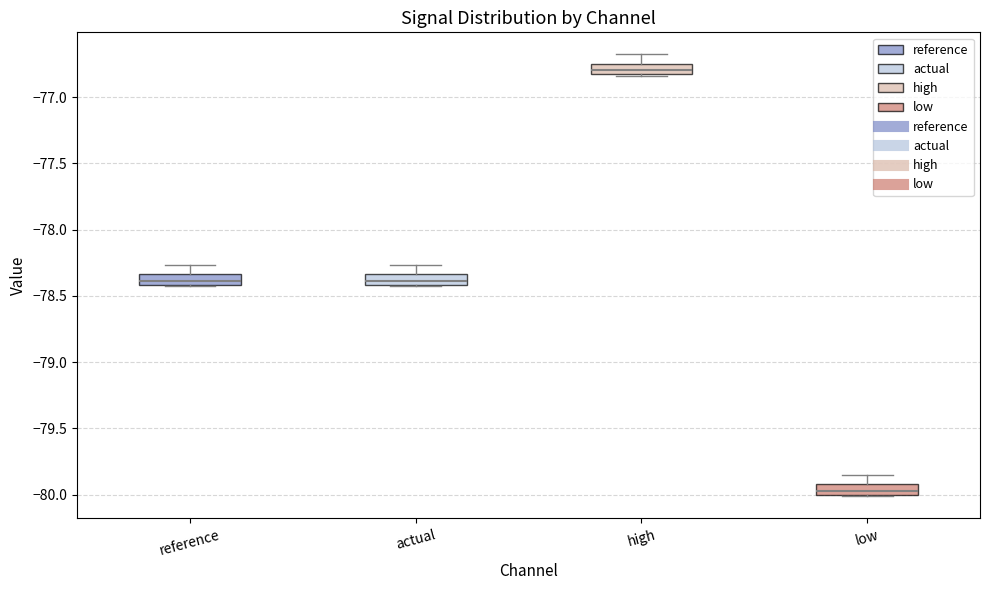

Reading left to right, transcribe this box plot: for each box, give where its median line is, the range the box spans, and where its two whiskers end, as read against the y-axis. The values are not printed on the chart, so give them approximately, as read against the axis.

reference: median -78.40 (inside the box), box -78.40 to -78.35, whiskers -78.45 to -78.25
actual: median -78.40 (inside the box), box -78.40 to -78.35, whiskers -78.45 to -78.25
high: median -76.80, box -76.85 to -76.75, whiskers -76.85 to -76.70
low: median -79.95, box -80.00 to -79.90, whiskers -80.00 to -79.85